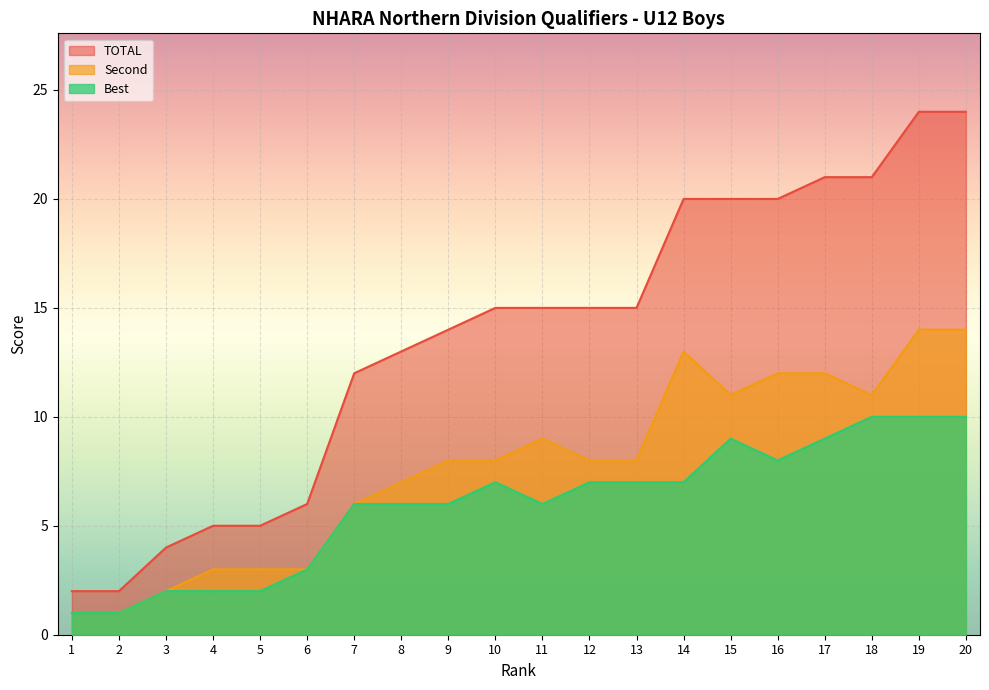

How many lines are shown in the chart?

3